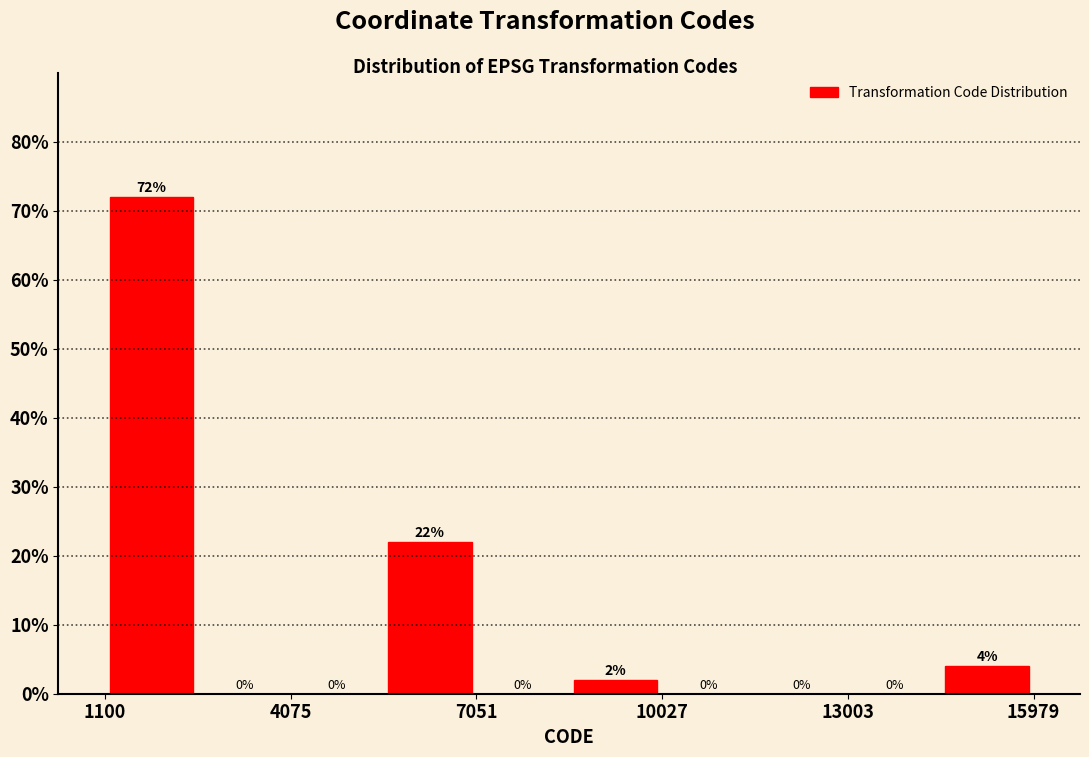

Around what value on the x-axis is the tallest bar? Give the approximate position of its centre, as read against the axis.

2000